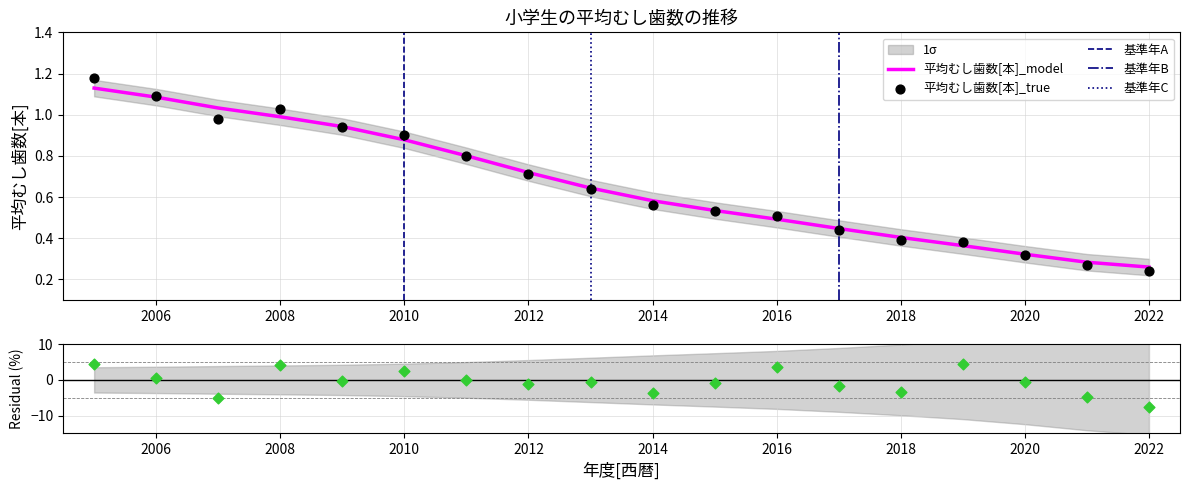

What is the change in value from 2008 to 2011?

-0.2